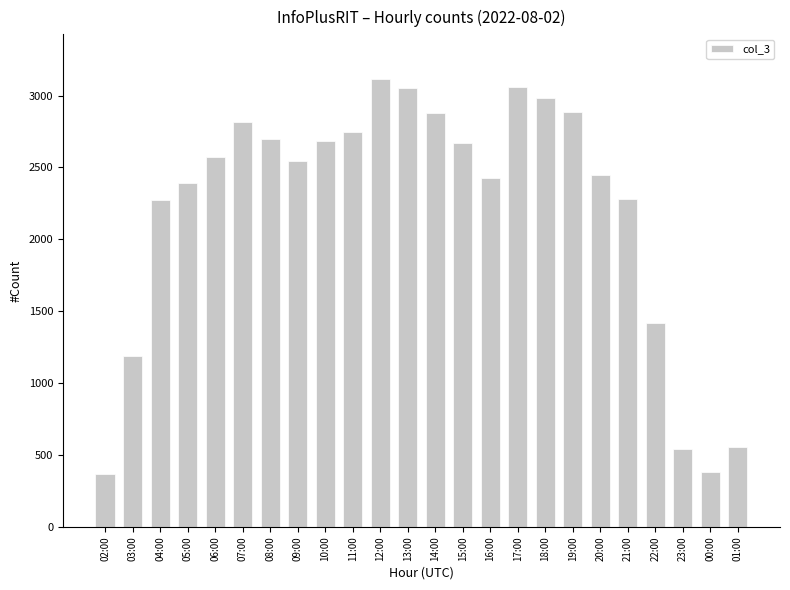

What is the difference between the maximum and minimum values?

2744